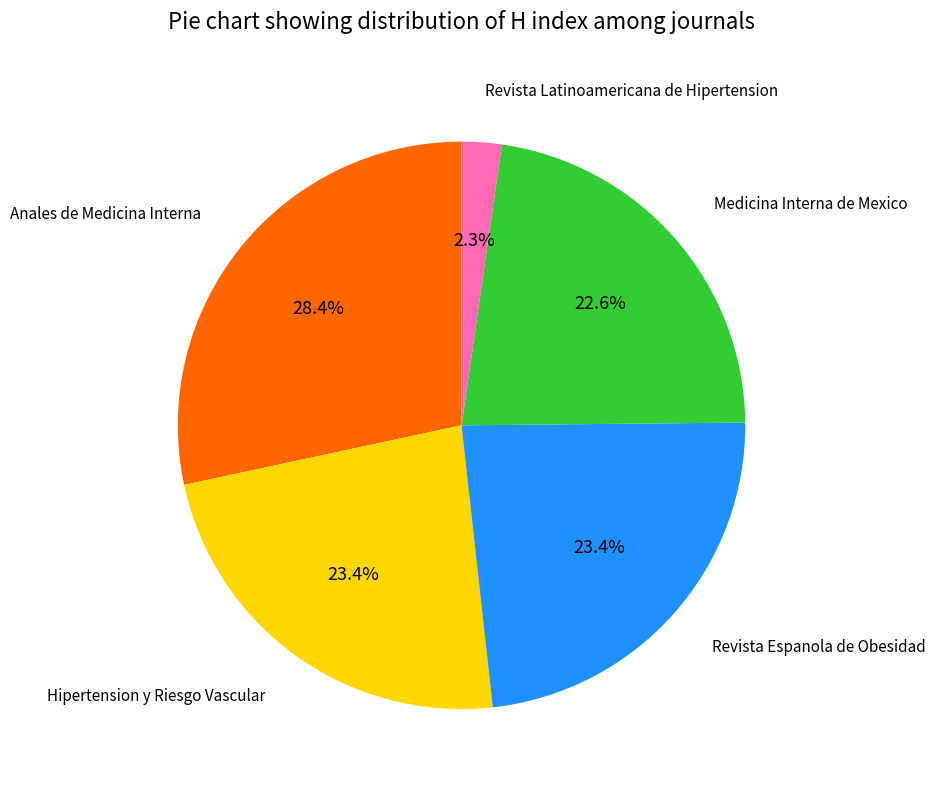

Is there a majority slice in this chart?

No